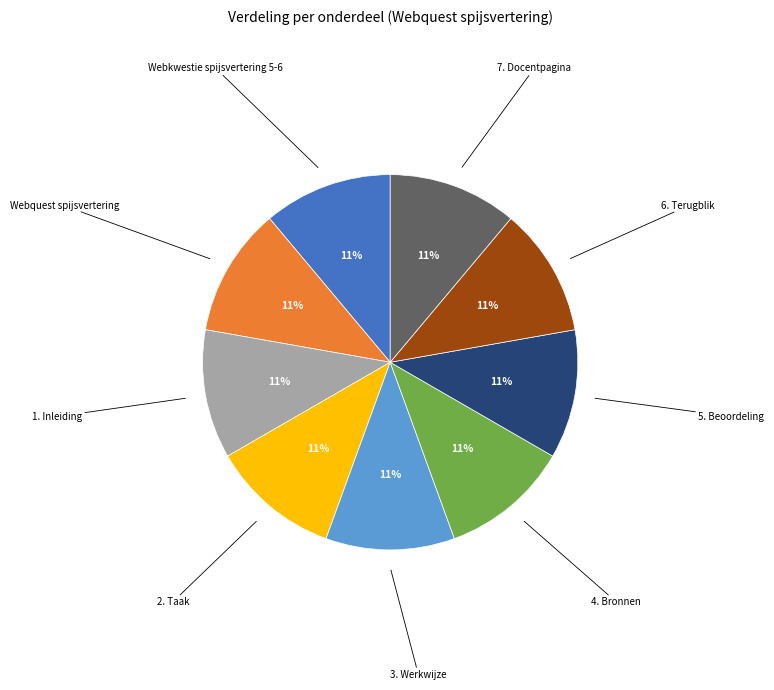

Is there any slice that represents more than half of the pie?

No